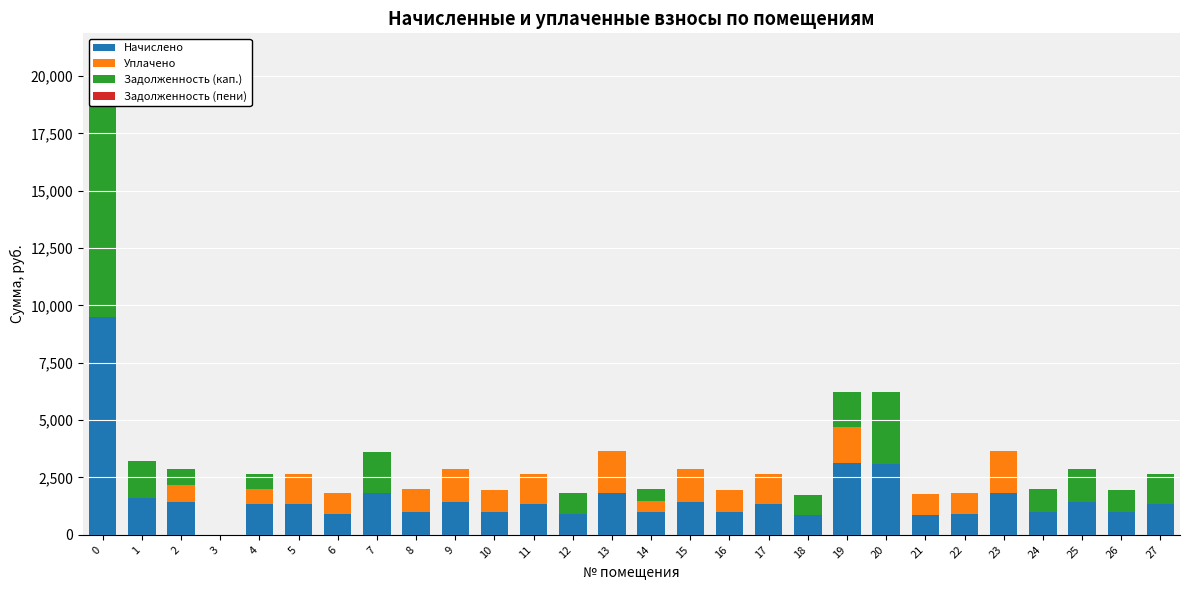

How many series are shown in this chart?

4